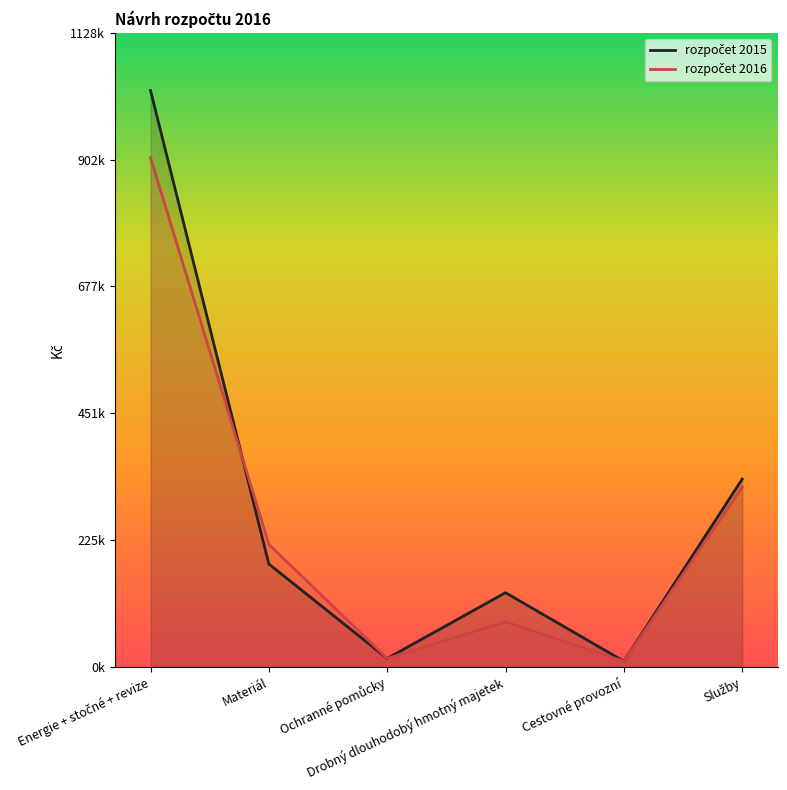

What position from the right is Energie + stočné + revize?

6